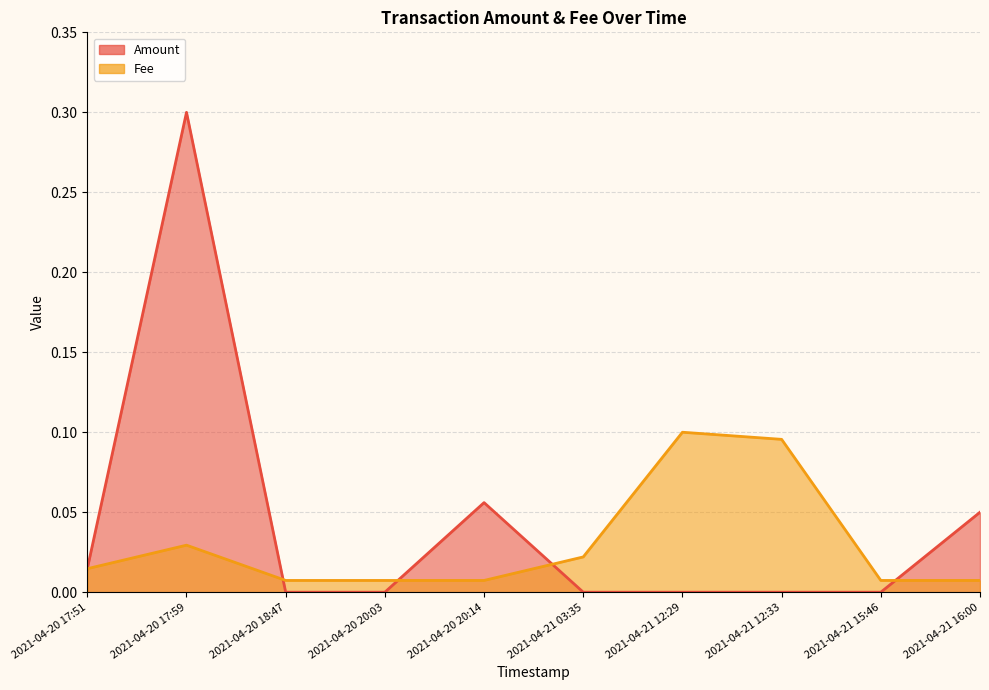

Between 2021-04-20 18:47 and 2021-04-20 17:51, which series saw the biggest shift?

Amount